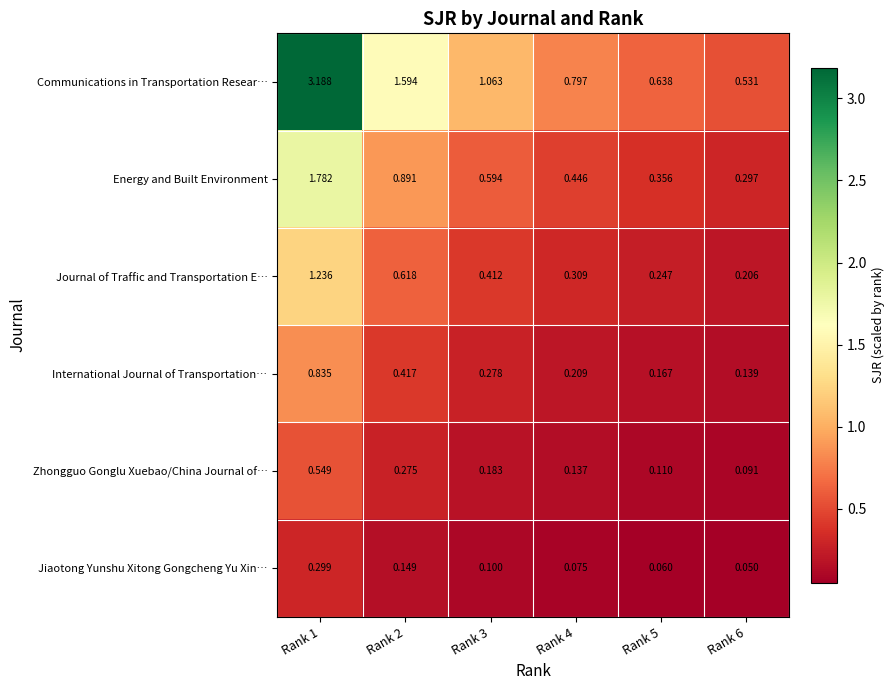

Which series has the widest spread of values?

Communications in Transportation Resear…